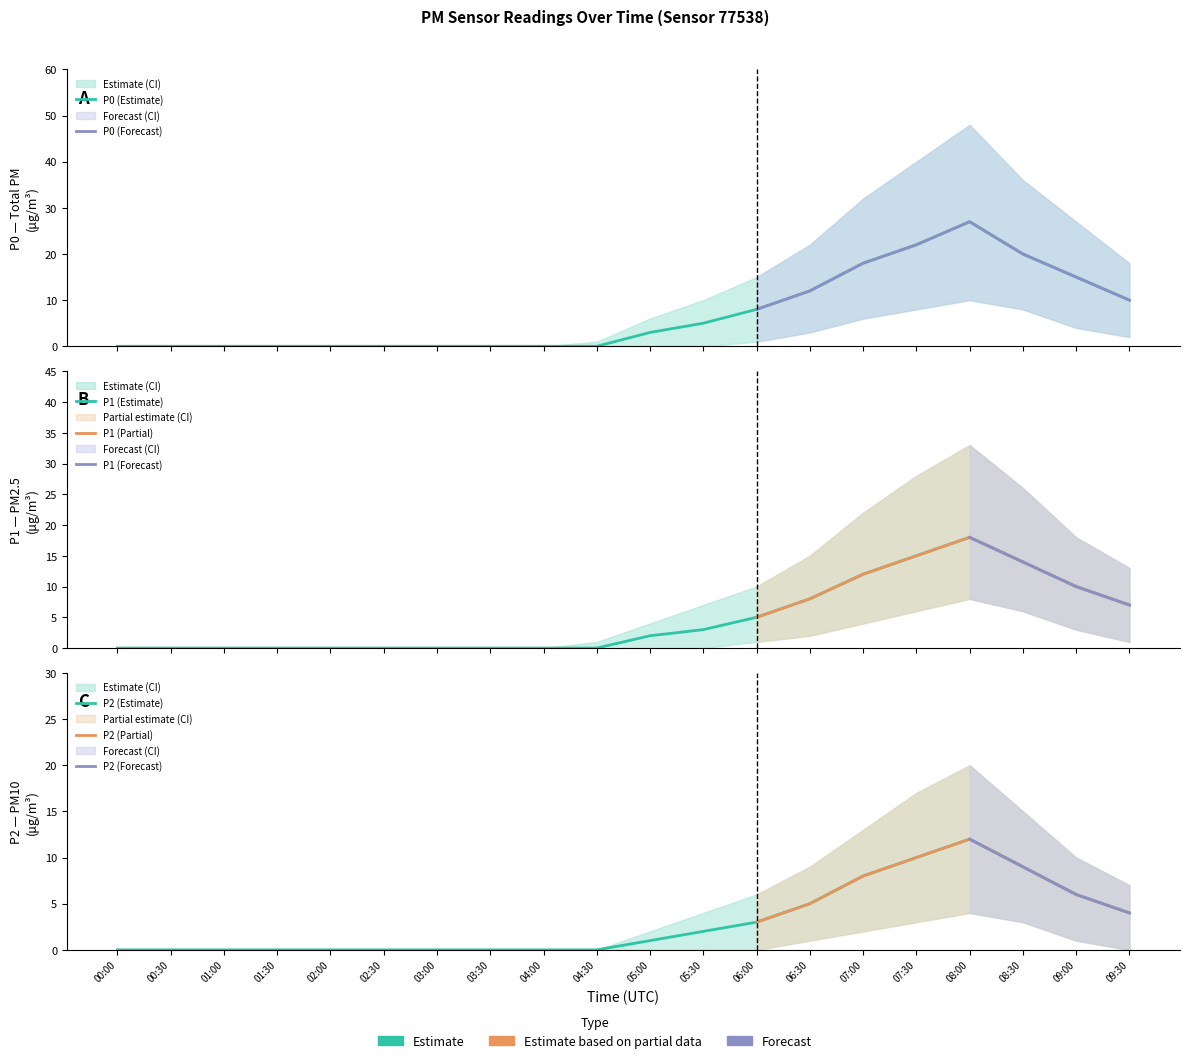

At which category does the chart reach its peak across all series?

08:00